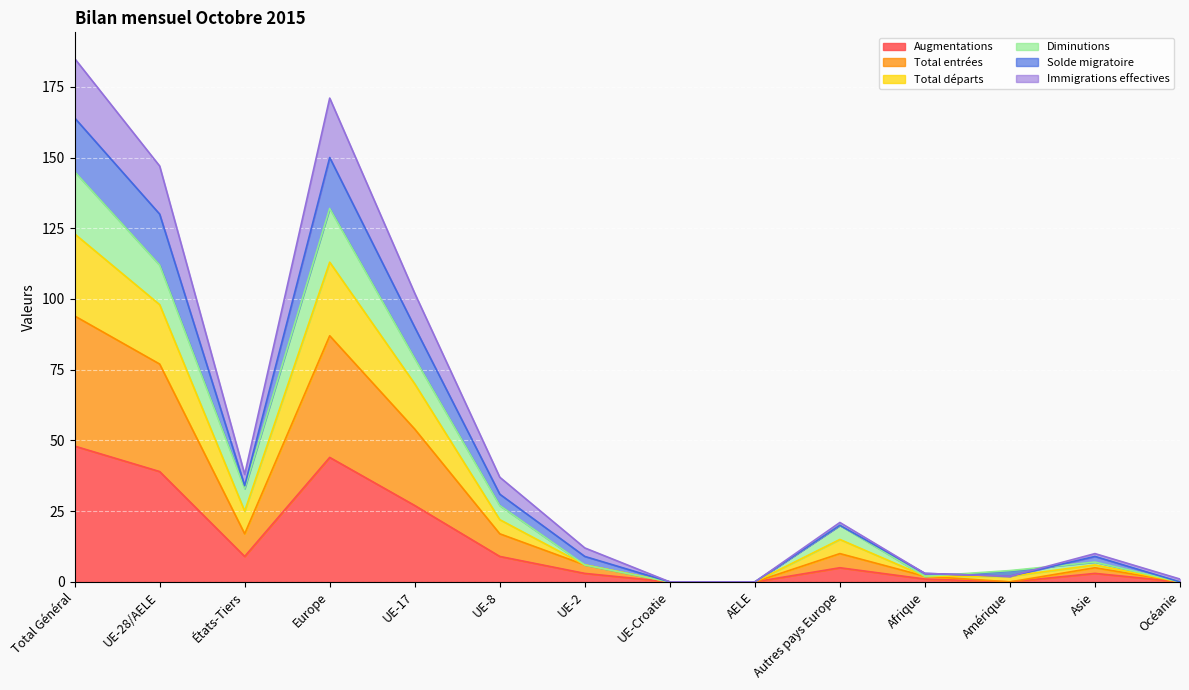

True or false: Augmentations has a value of 0 at Amérique.

True